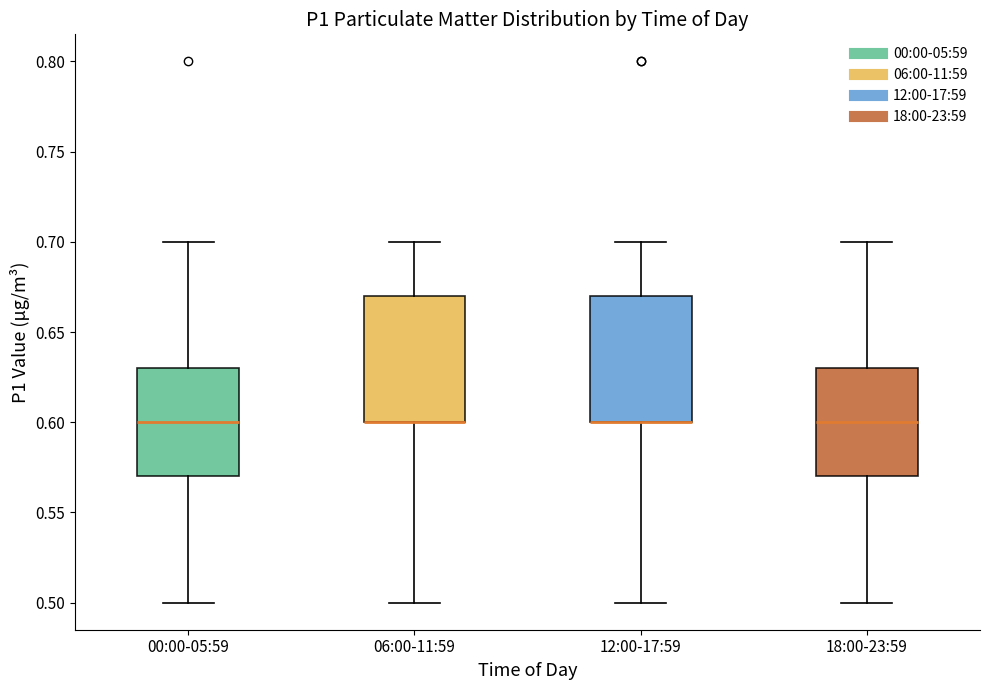

Where is the lower edge of the box for 18:00-23:59 on the y-axis? The values are not printed on the chart, so give them approximately, as read against the axis.

0.57